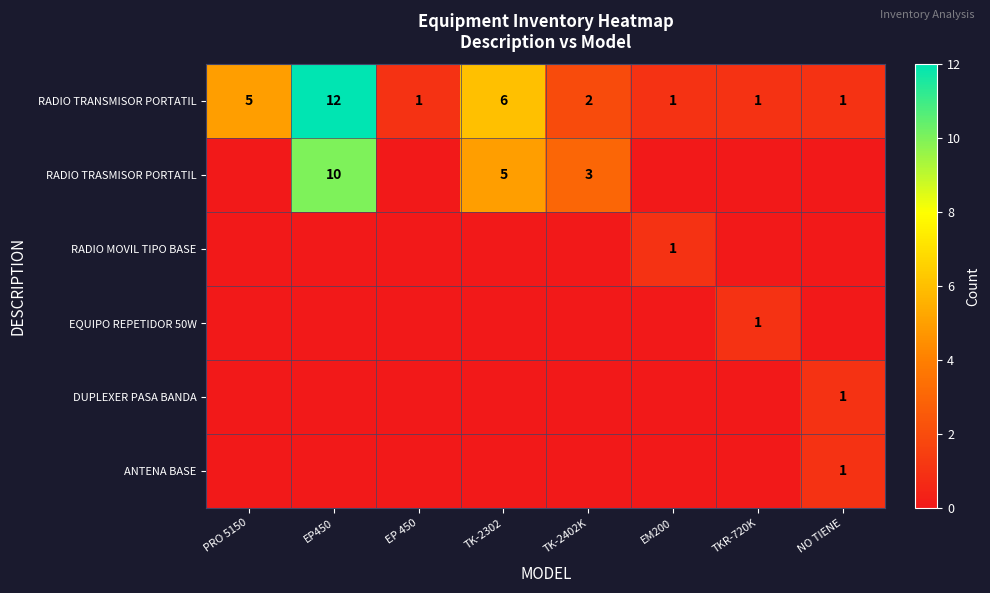

The value of RADIO TRANSMISOR PORTATIL at TK-2302 is 6. True or false?

True